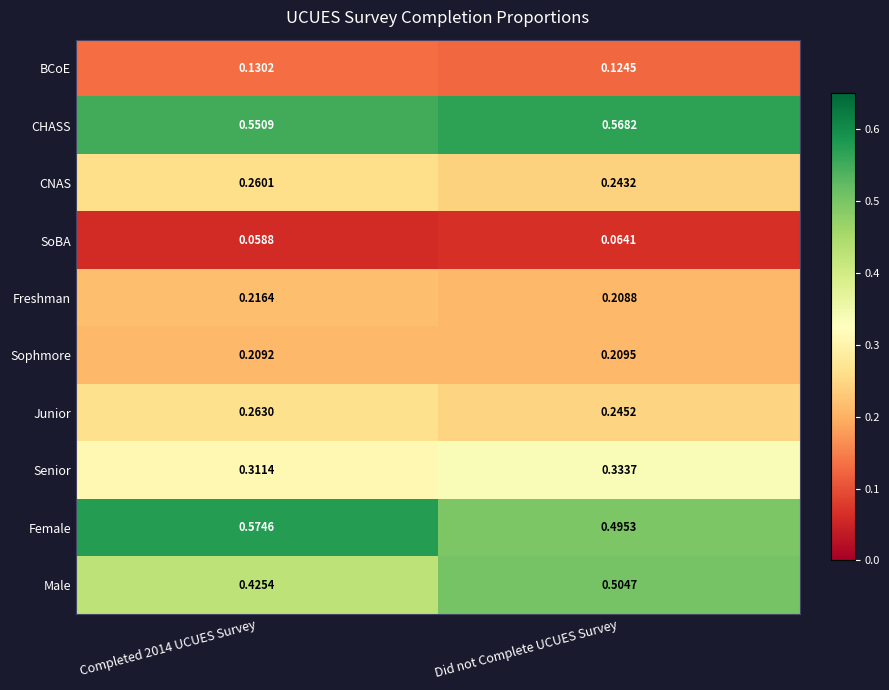

At which category does the chart reach its peak across all series?

Completed 2014 UCUES Survey